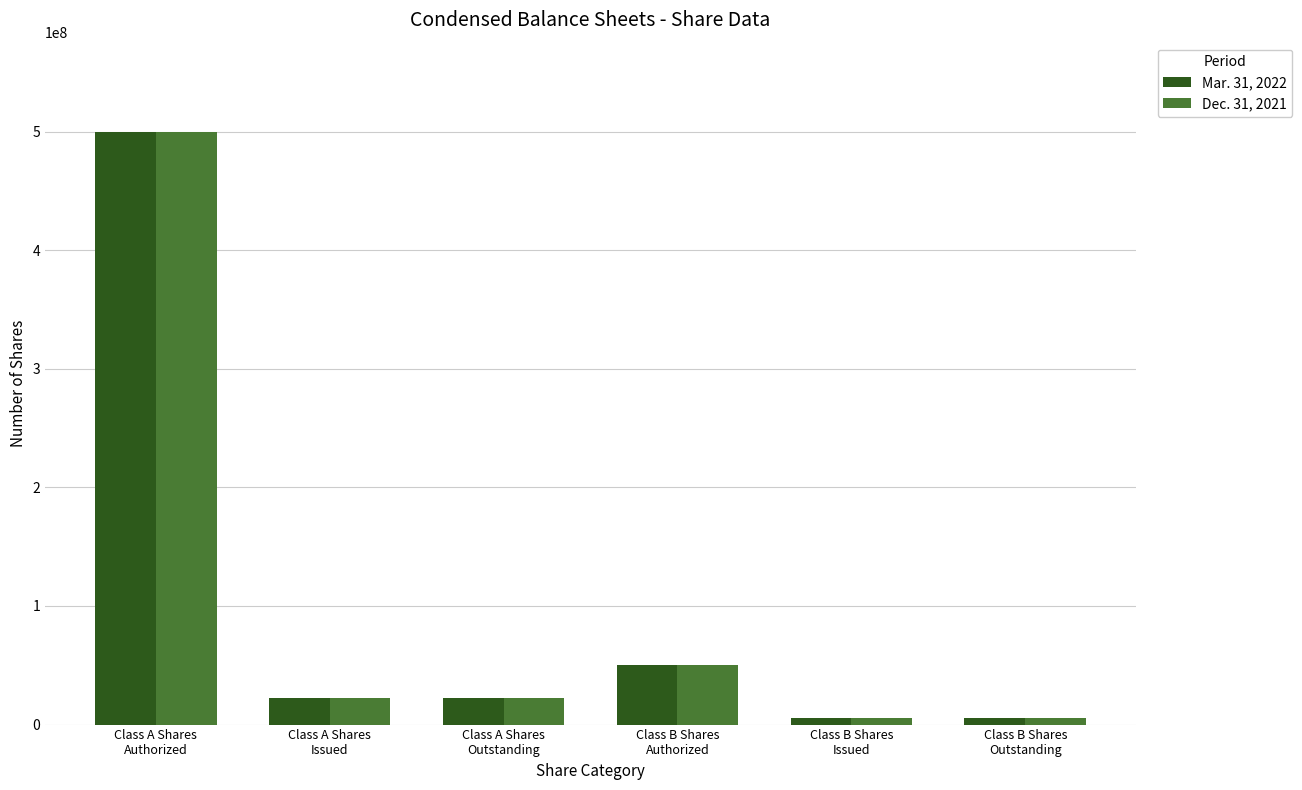

What position from the left is Class B Shares
Outstanding?

6